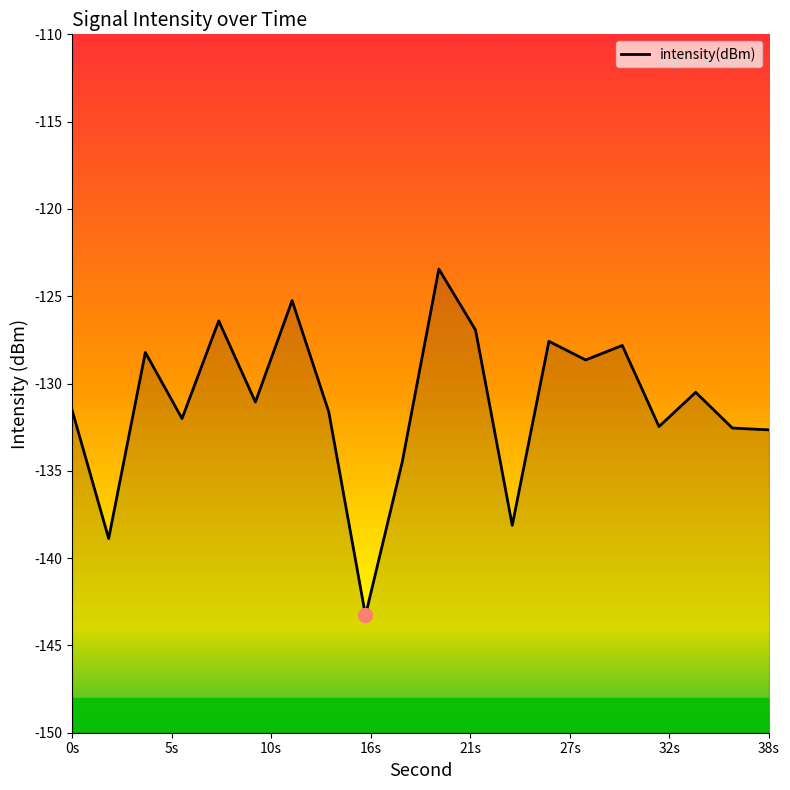

How many lines are shown in the chart?

1